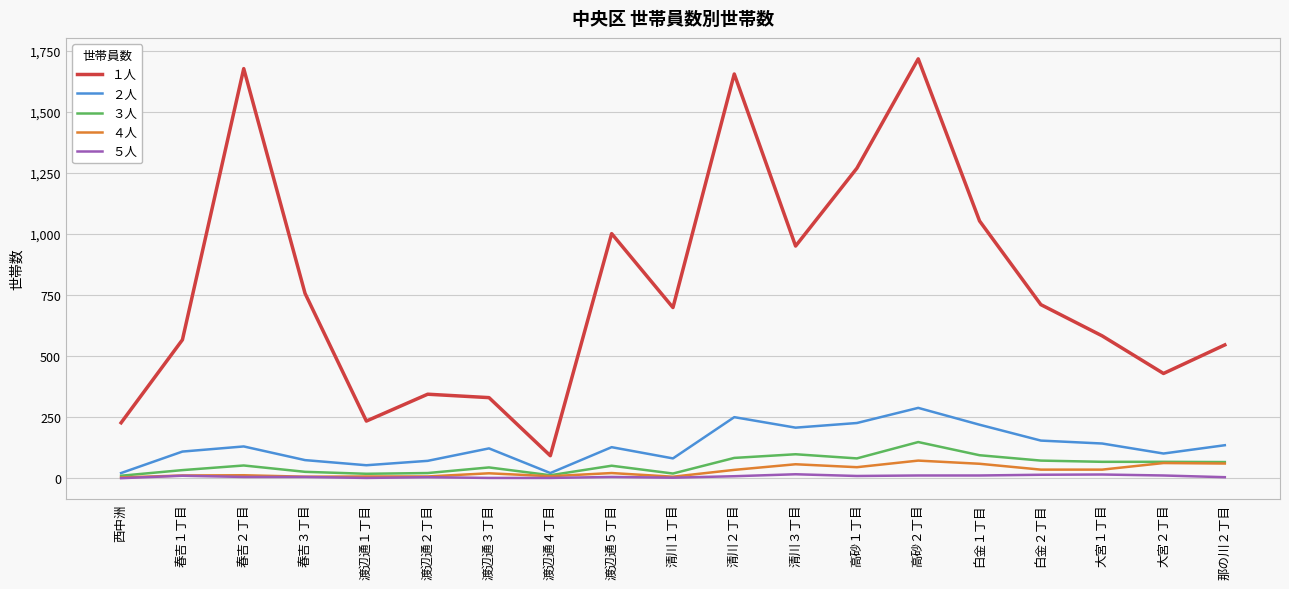

How many categories are shown in the chart?

19